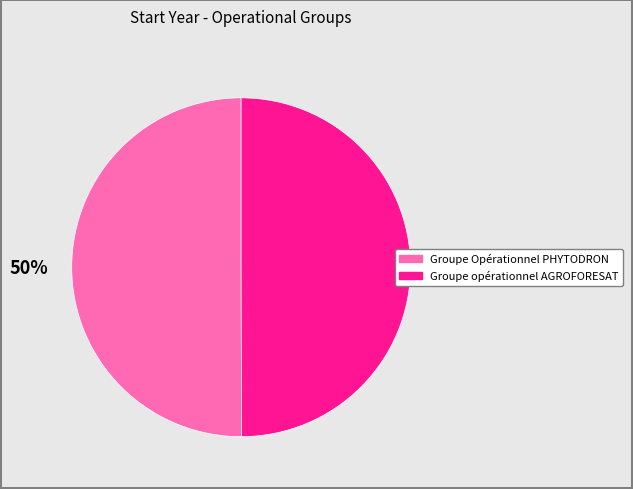

How many slices are in this pie chart?

2